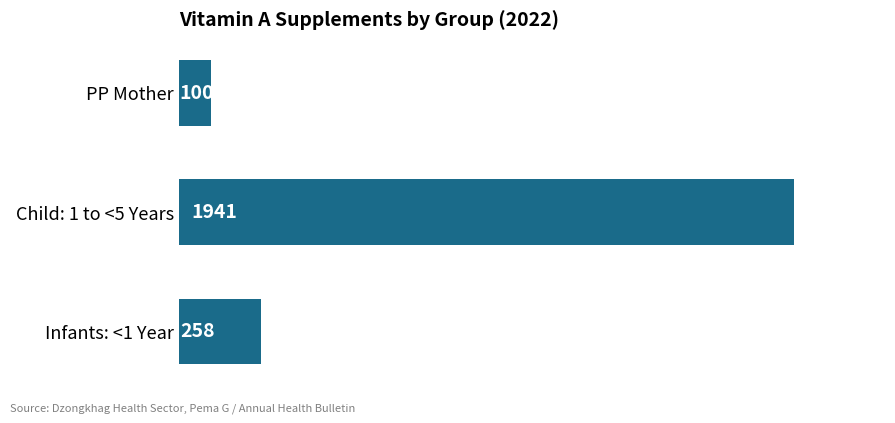

What is the minimum value shown in the chart?

100